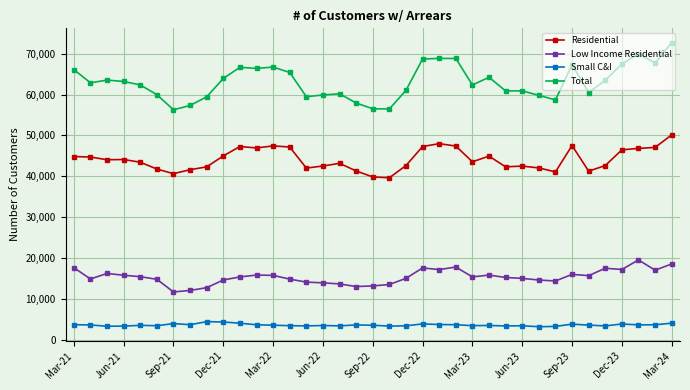

What is the maximum value for Low Income Residential?

19524